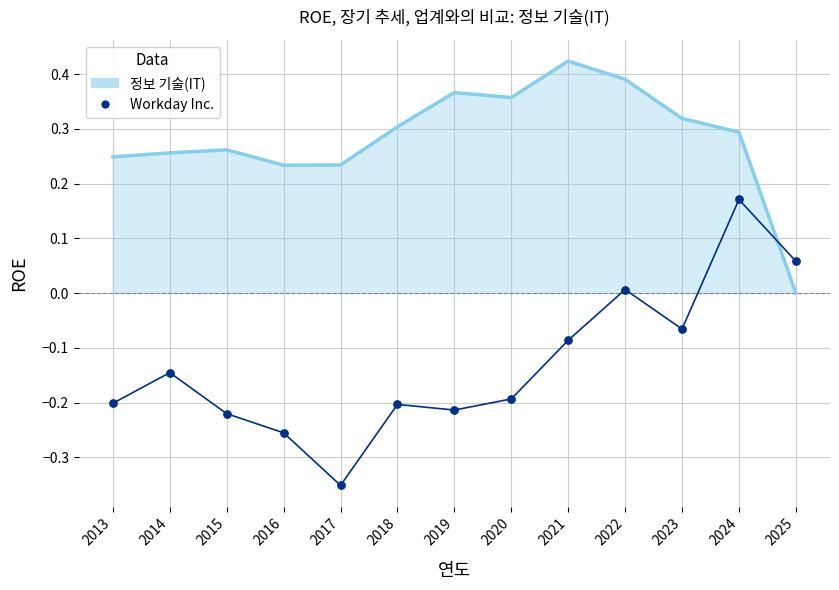

Which has a higher value, 2025 or 2013?

2025